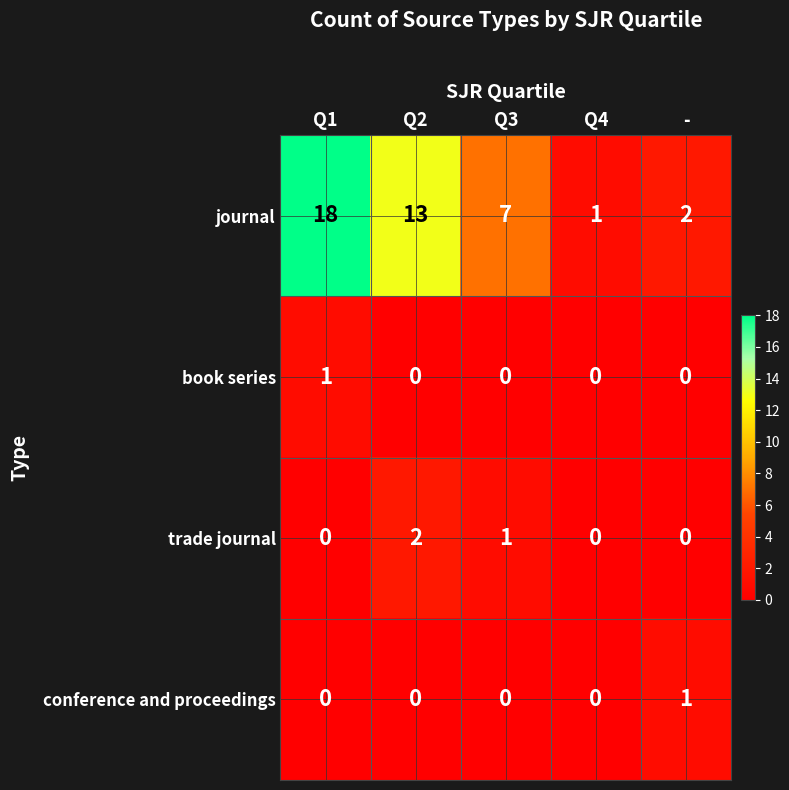

What is the total value across all series at Q2?

15